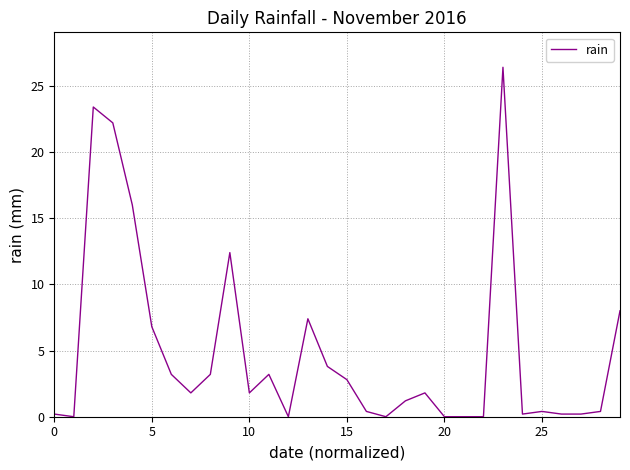

What is the difference between the maximum and minimum values?

26.4